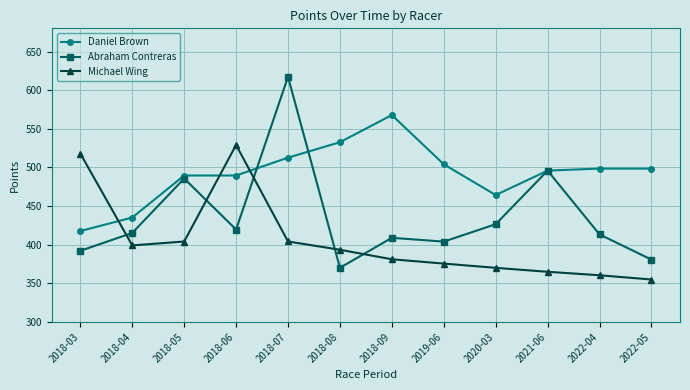

Which series has the largest total across all categories?

Daniel Brown